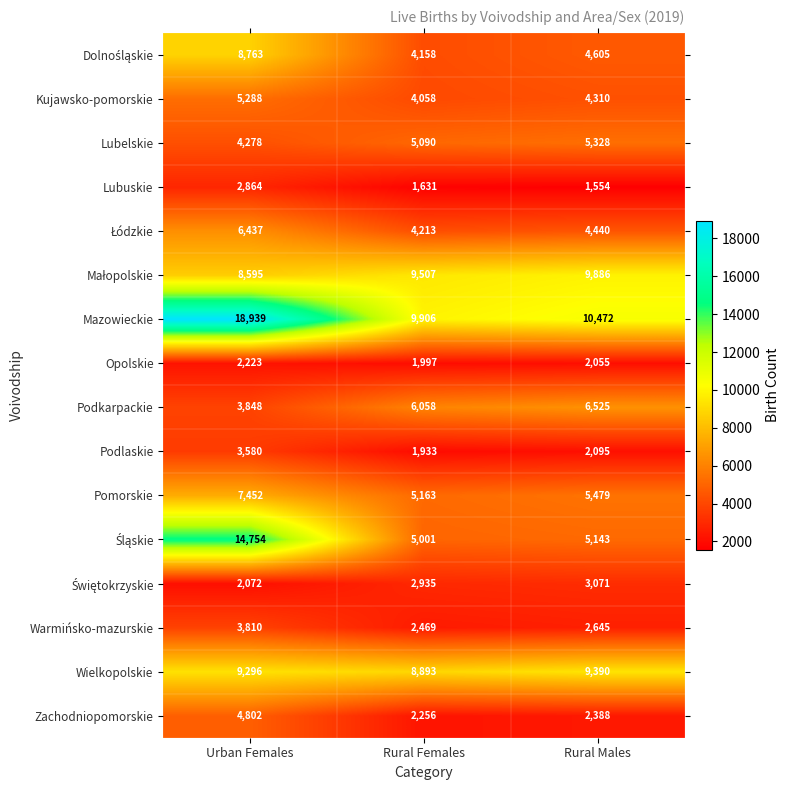

Is it true that Lubelskie equals 5328 at Rural Males?

True